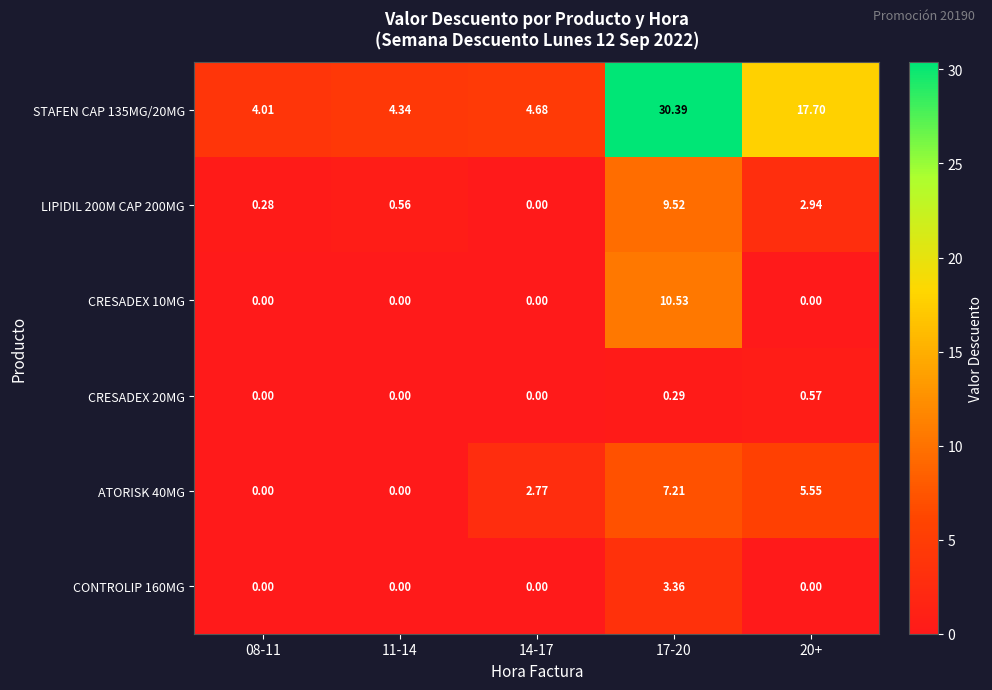

Reading left to right, extract all data points from this chart.

STAFEN CAP 135MG/20MG: 08-11=4.0	11-14=4.3	14-17=4.7	17-20=30.4	20+=17.7
LIPIDIL 200M CAP 200MG: 08-11=0.3	11-14=0.6	14-17=0.0	17-20=9.5	20+=2.9
CRESADEX 10MG: 08-11=0.0	11-14=0.0	14-17=0.0	17-20=10.5	20+=0.0
CRESADEX 20MG: 08-11=0.0	11-14=0.0	14-17=0.0	17-20=0.3	20+=0.6
ATORISK 40MG: 08-11=0.0	11-14=0.0	14-17=2.8	17-20=7.2	20+=5.5
CONTROLIP 160MG: 08-11=0.0	11-14=0.0	14-17=0.0	17-20=3.4	20+=0.0